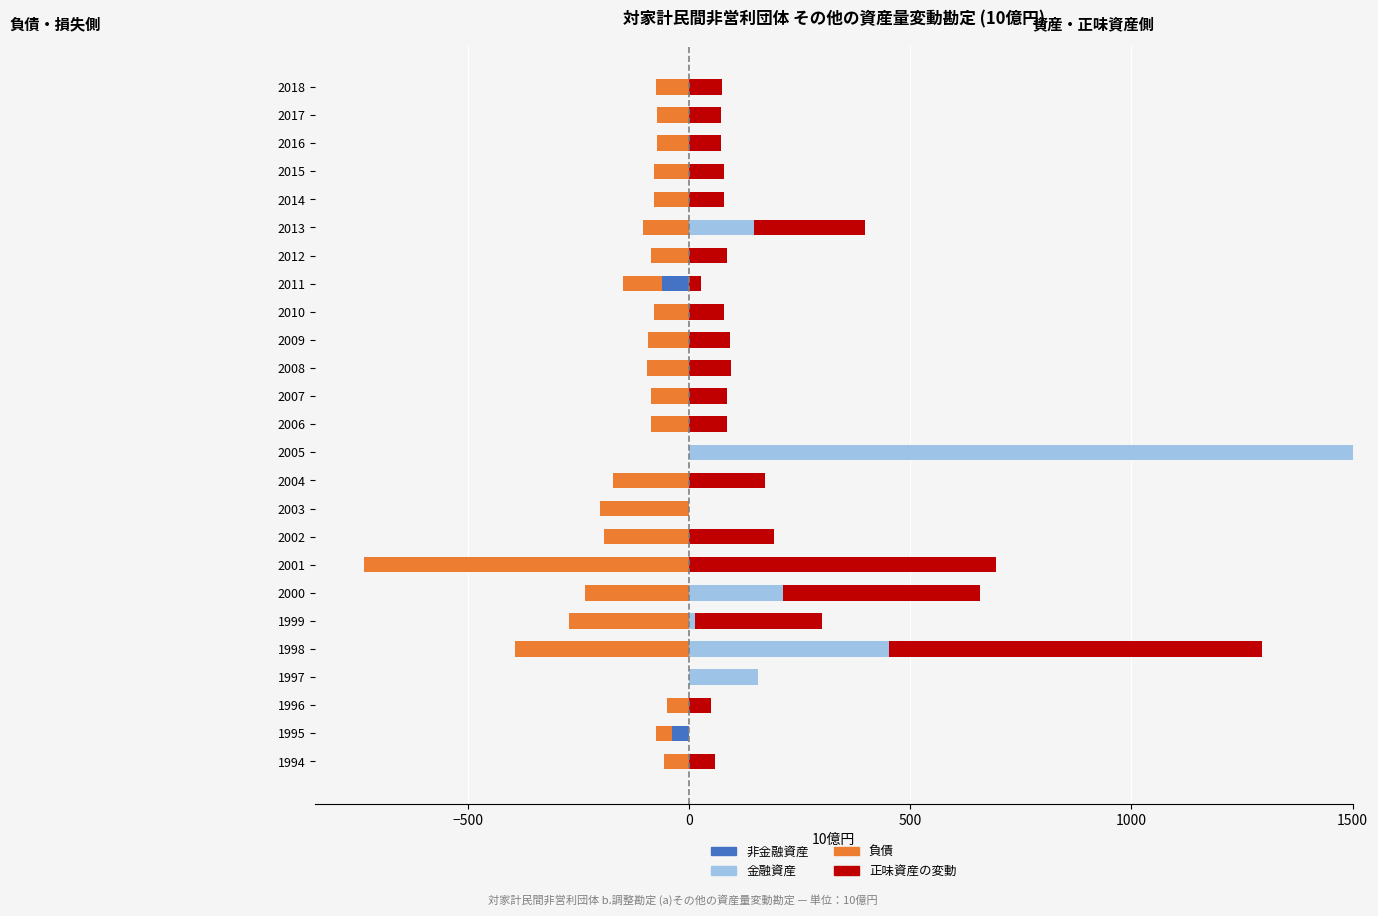

How many data points in 金融資産 are above 0?

7